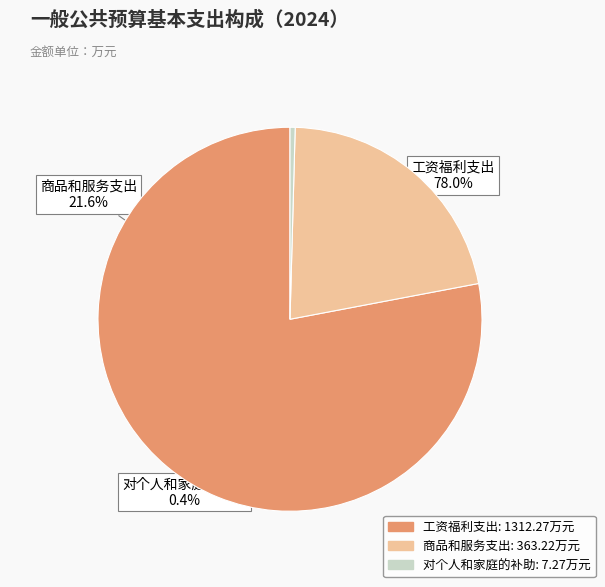

The 工资福利支出 slice represents 87% of the pie. True or false?

False